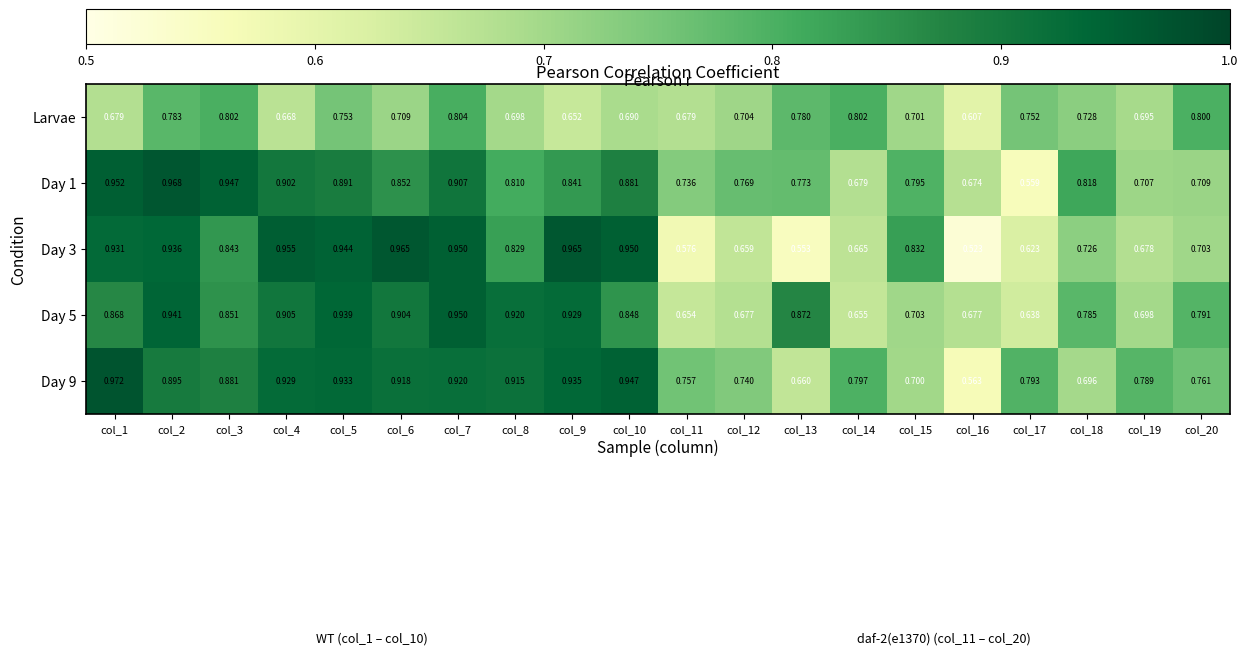

Is the value of Day 9 at col_17 greater than the value of Day 5 at col_10?

No